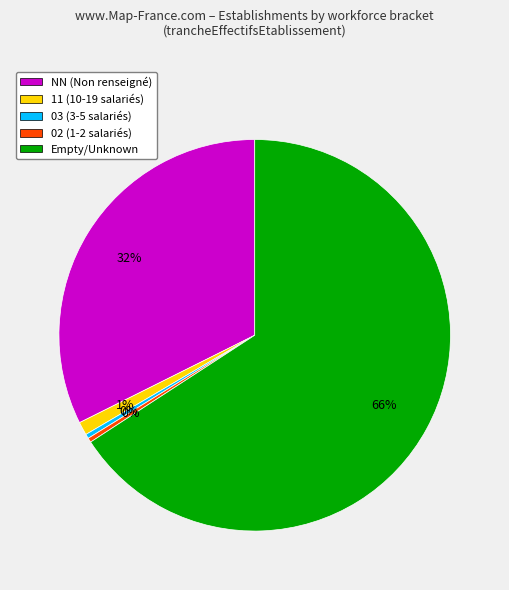

Is it true that Empty/Unknown is 66% of the pie?

True